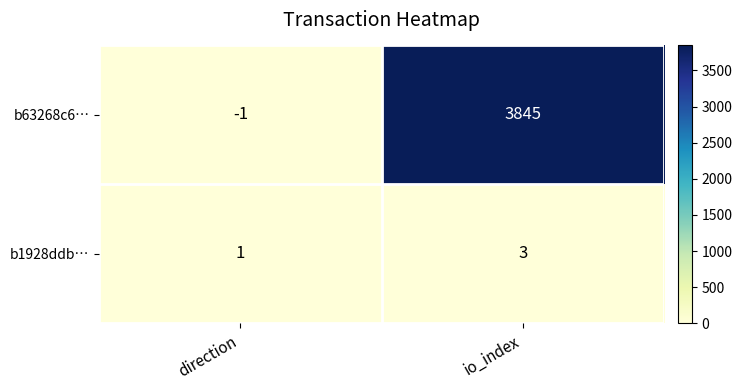

What is the sum of the b1928ddb… values at direction and io_index?

4